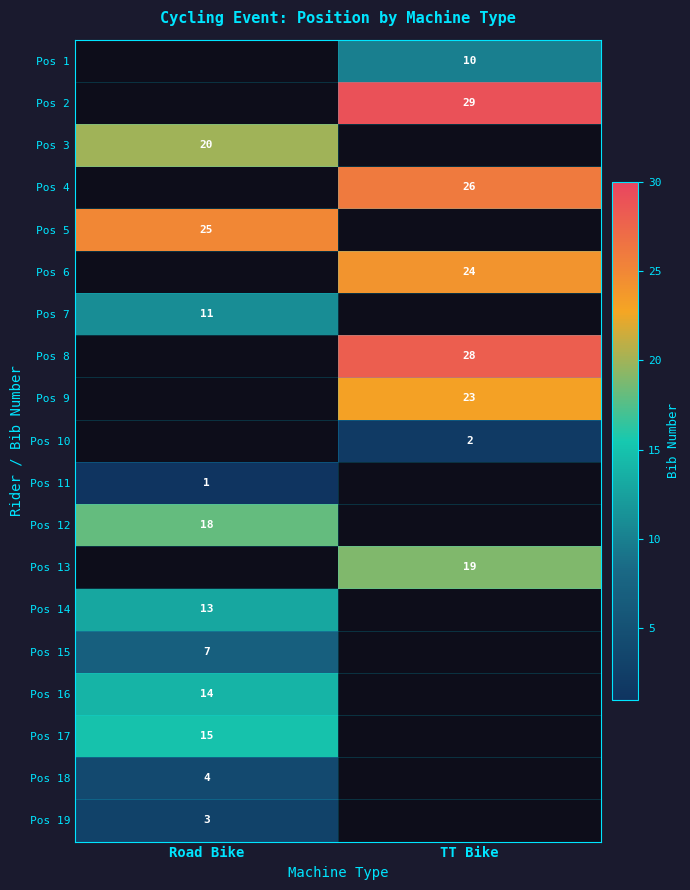

How many data points does each series have?

2